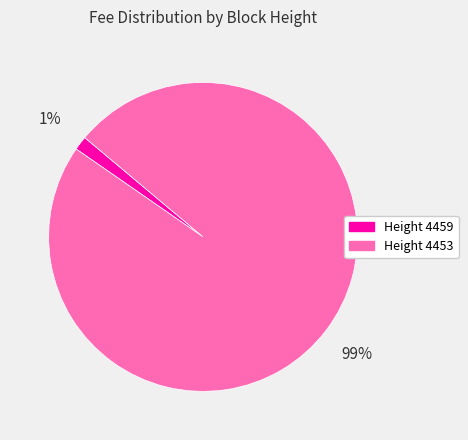

To the nearest percent, what is the average slice percentage?

50%